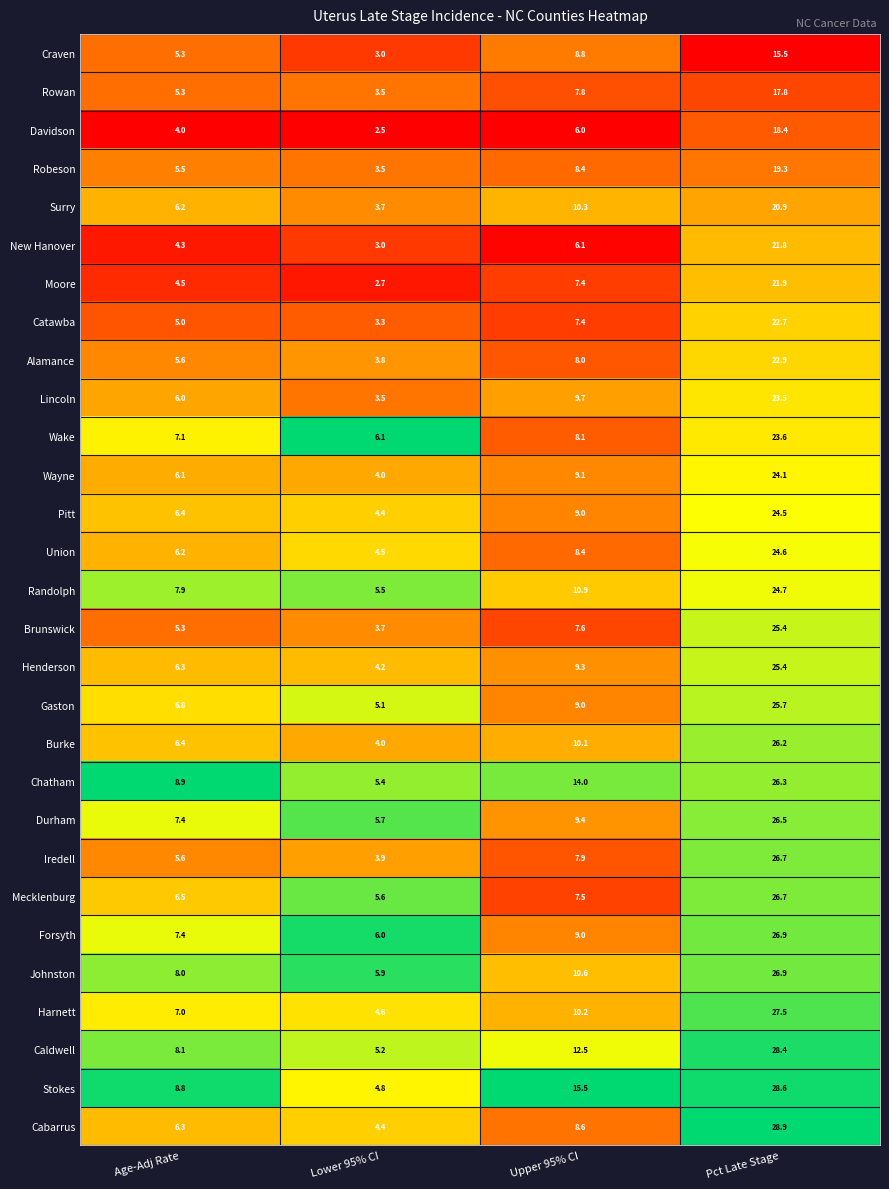

The value of Burke at Upper 95% CI is 10.1. True or false?

True